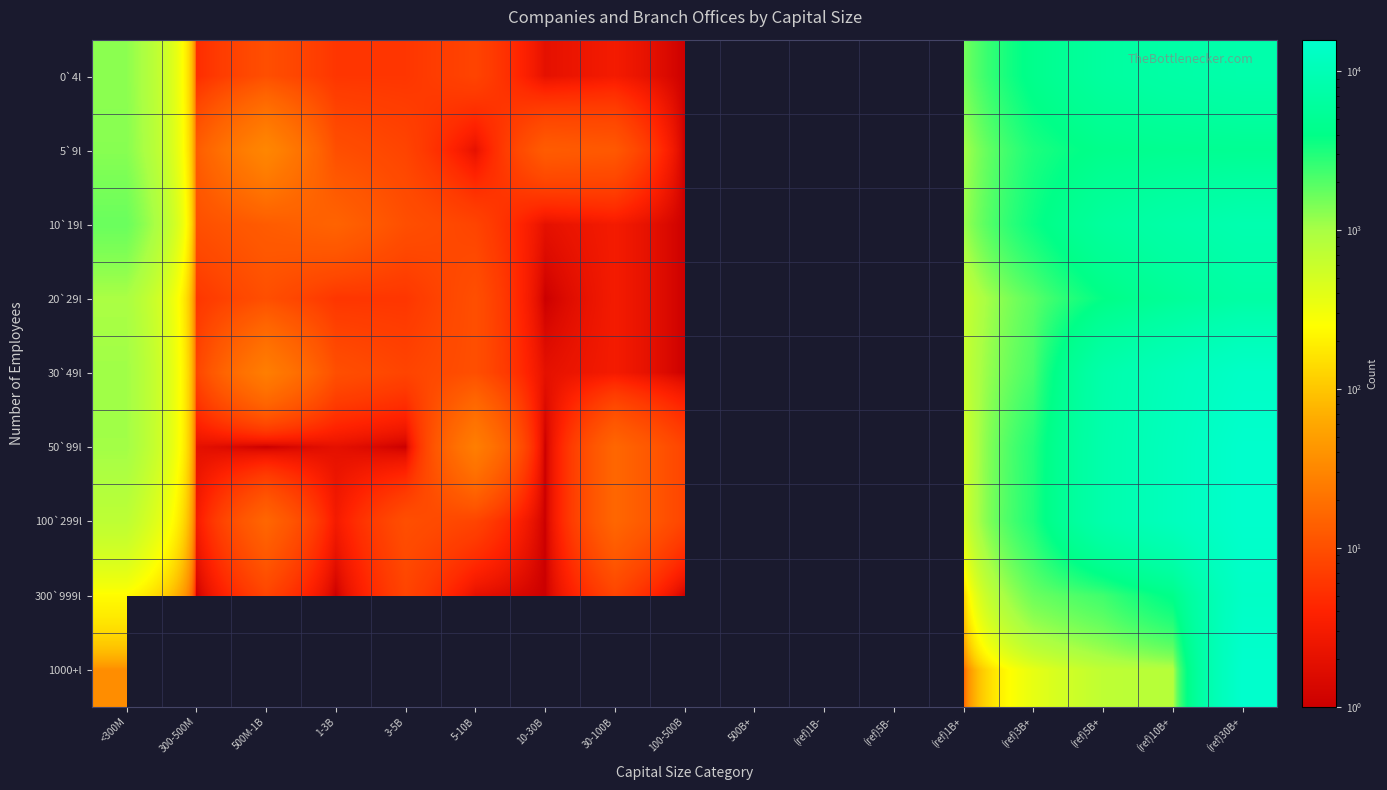

At which category is the sum across all series the highest?

(ref)30B+